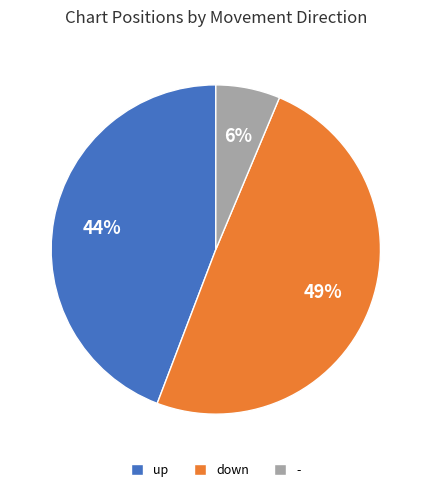

Which category has the smallest portion of the pie?

-